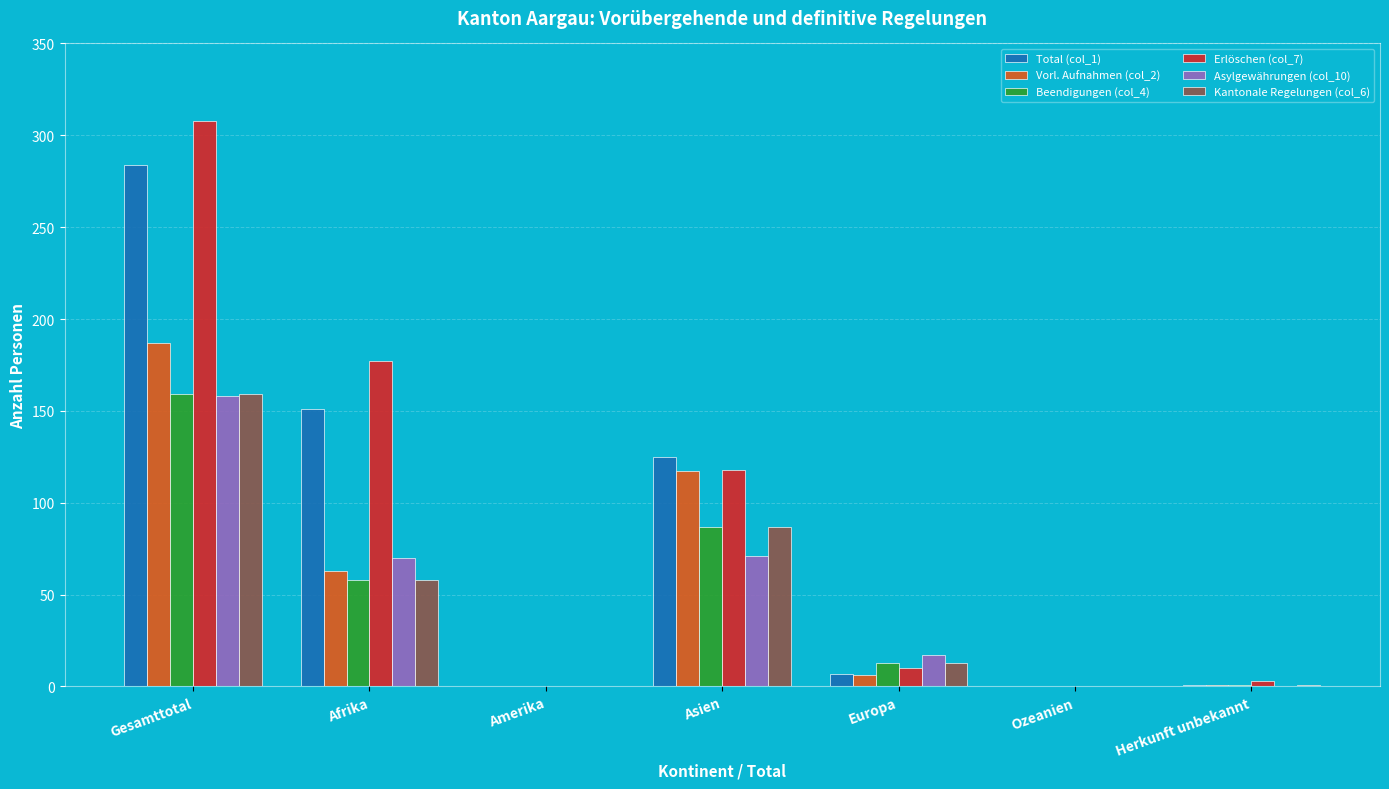

Does the chart contain stacked bars?

No